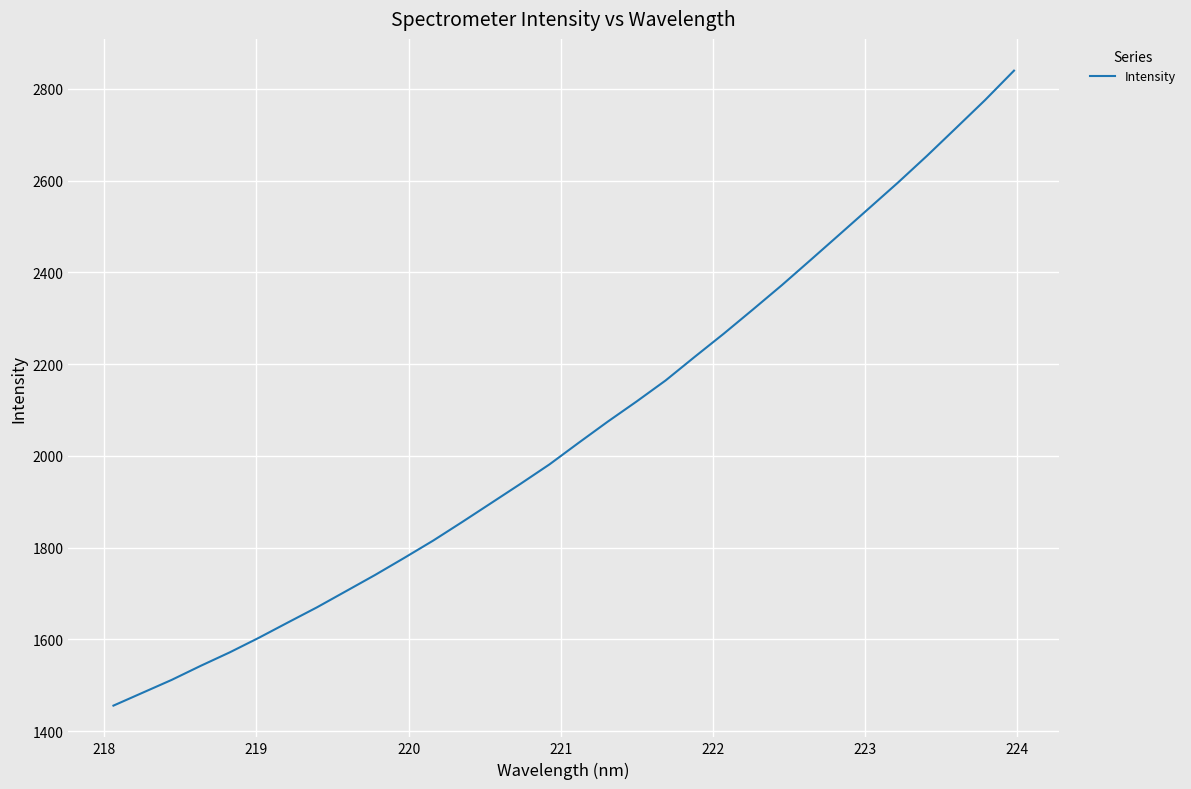

What is the maximum value shown in the chart?

2840.0